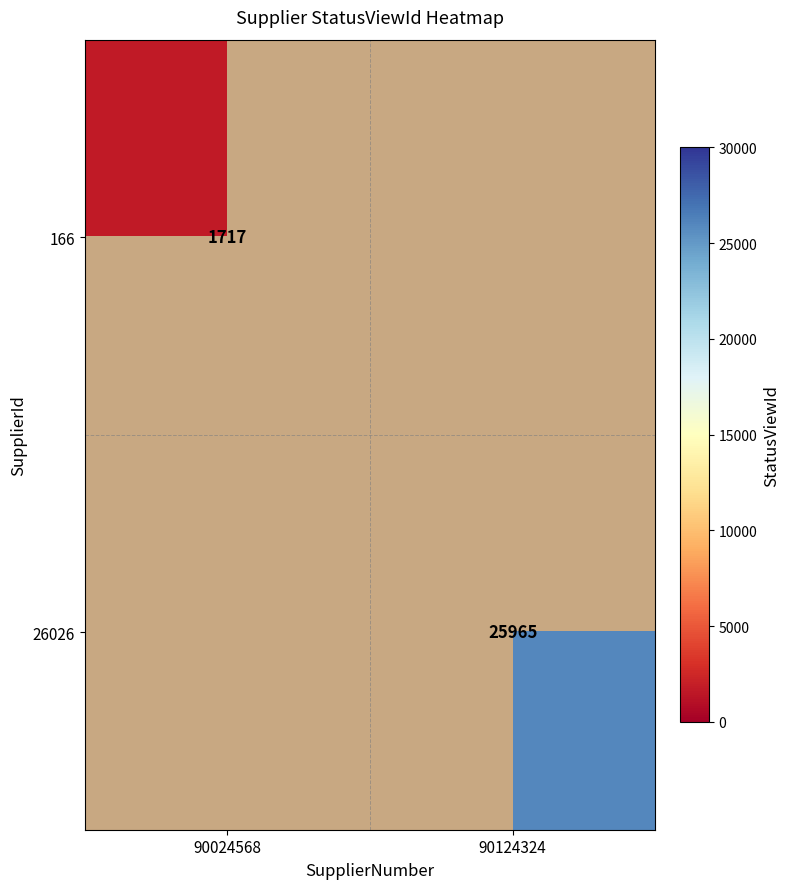

Where is 166 nearest to the value 1717?

90024568